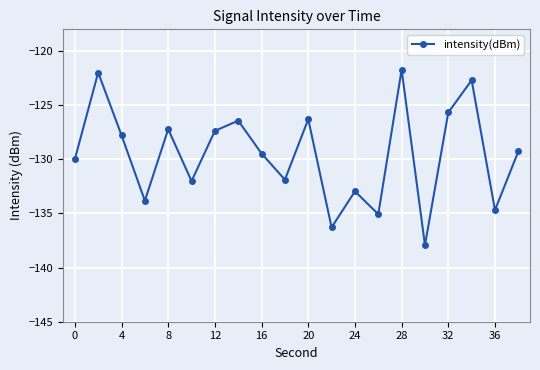

What is the average value?

-129.5